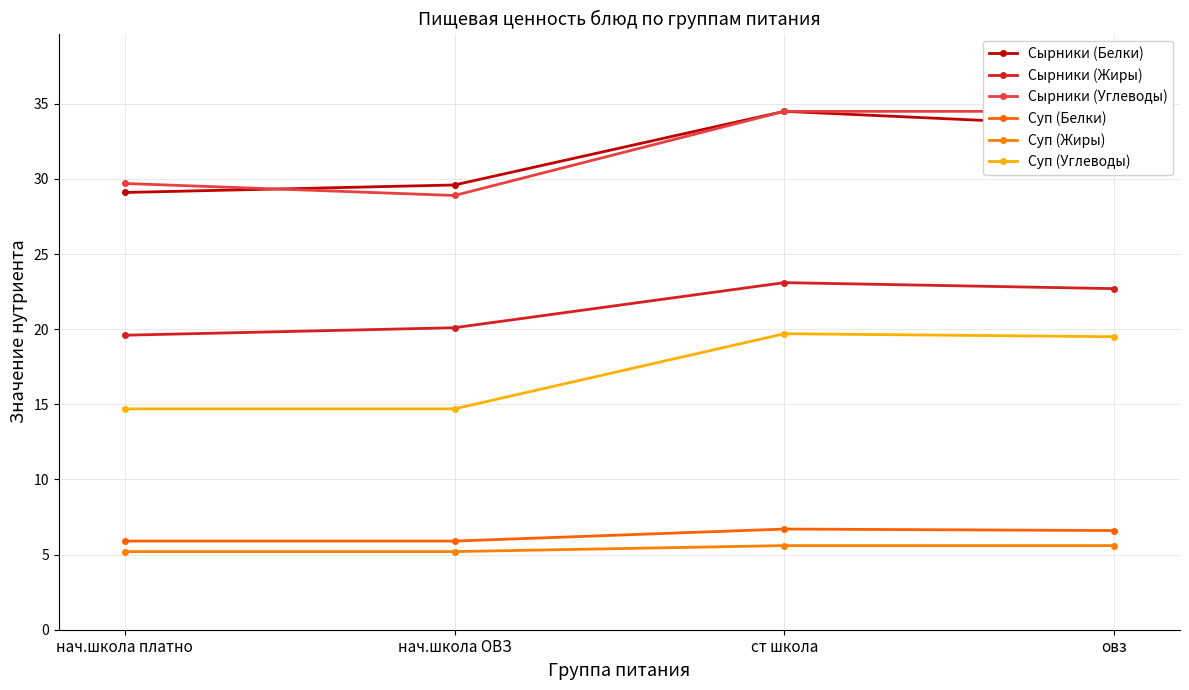

What is the difference between the Суп (Жиры) values at ст школа and нач.школа ОВЗ?

0.4